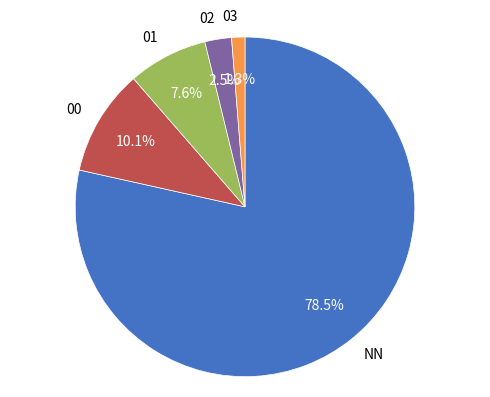

True or false: 00 accounts for 23% of the total.

False